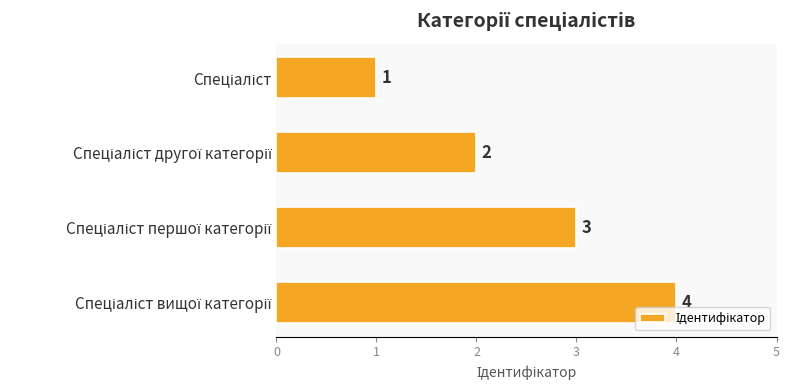

What is the sum of all values?

10